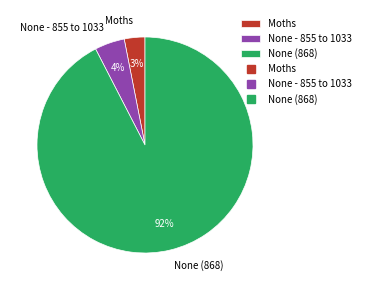

How many segments does this pie chart have?

3